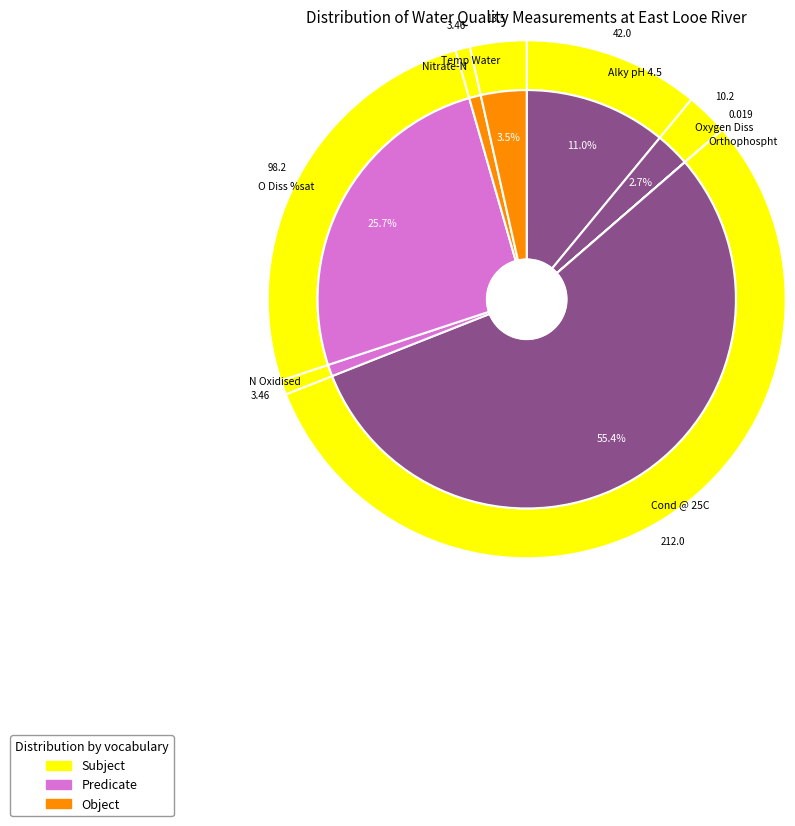

What is the change in value from Alky pH 4.5 to Nitrate-N?

-38.5